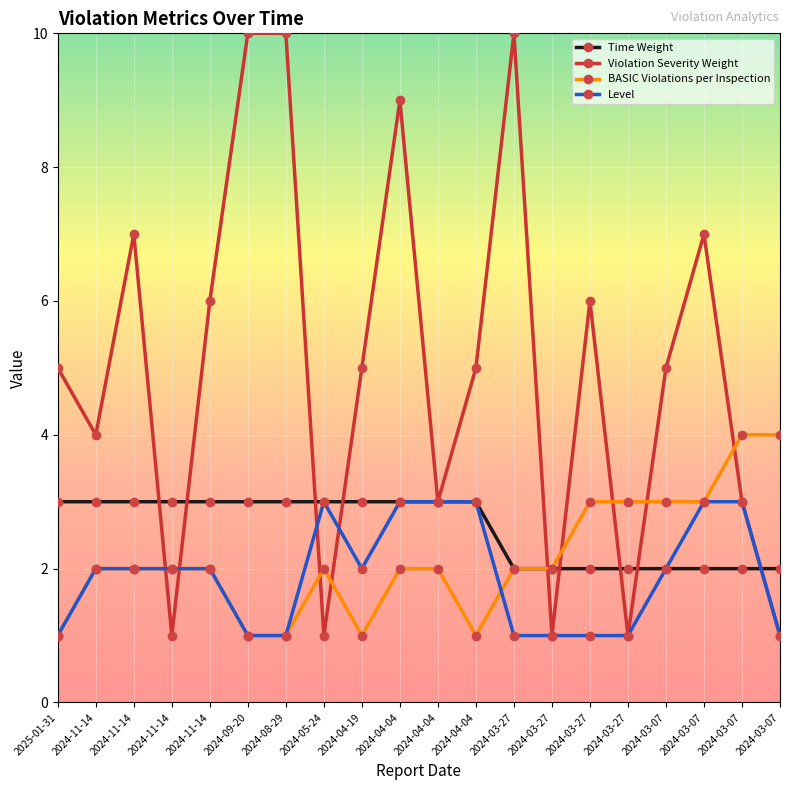

What are all the series names shown in the legend?

Time Weight, Violation Severity Weight, BASIC Violations per Inspection, Level